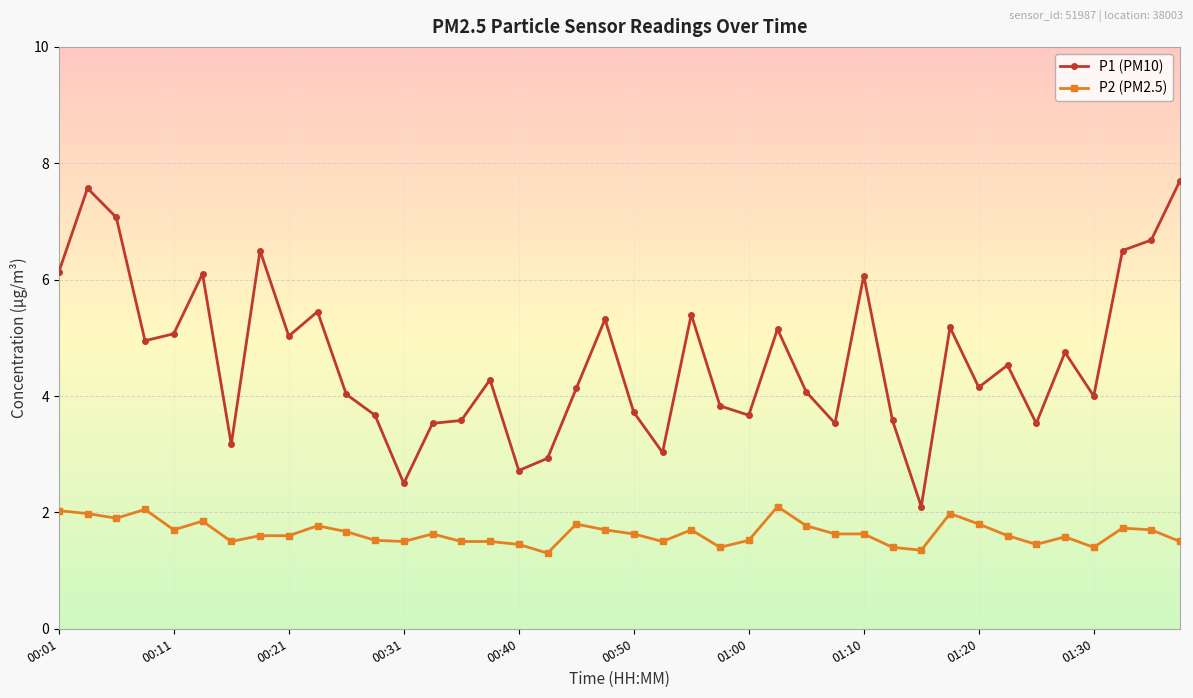

What is the value of the P1 (PM10) point at the 34th from the left?

4.5